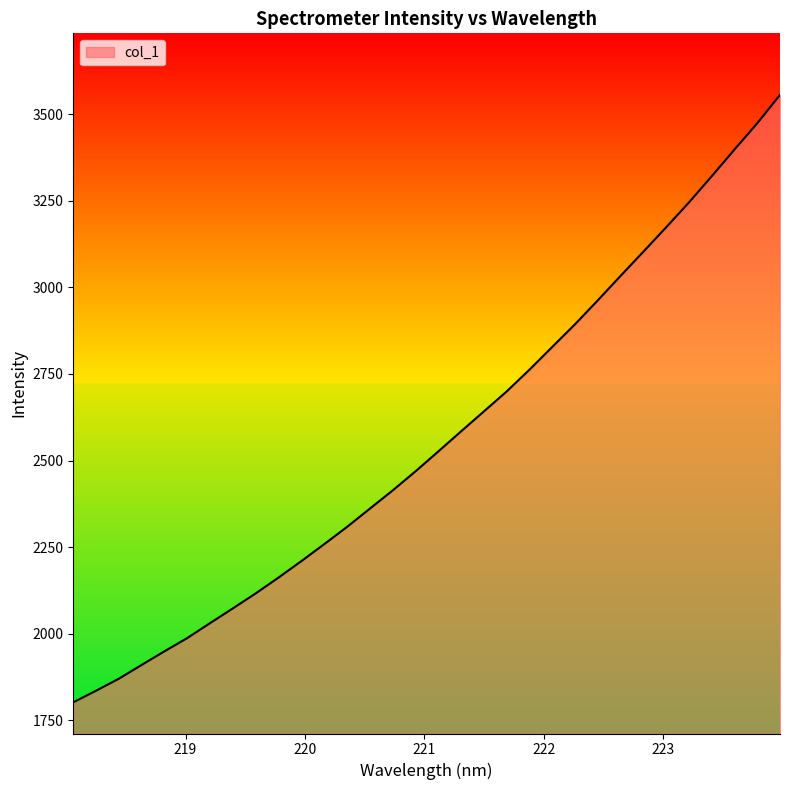

What is the greatest value displayed?

3555.9